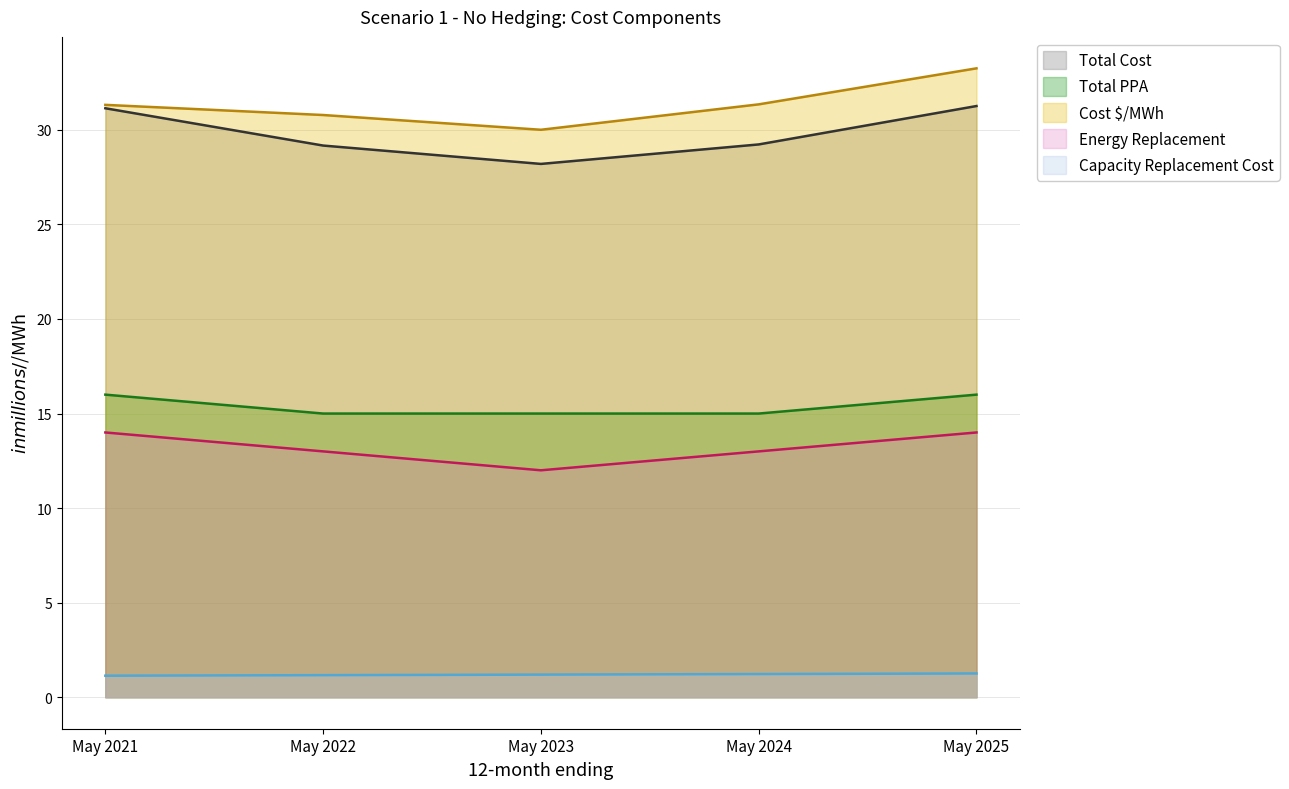

What is the maximum value shown in the chart?

33.3